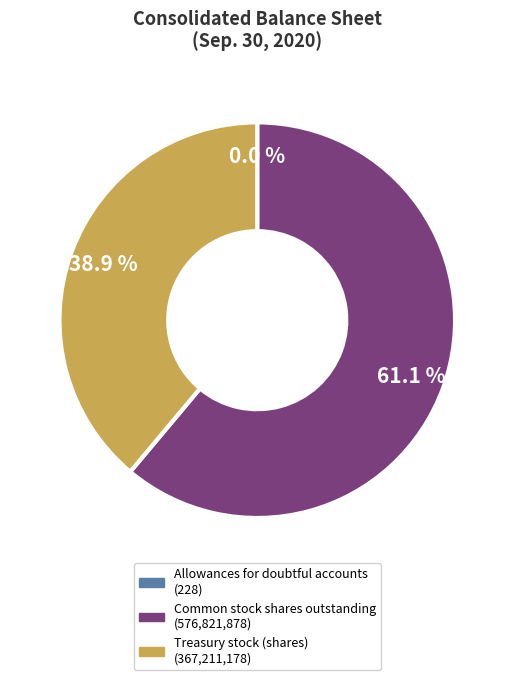

What is the largest slice in the pie chart?

Common stock shares outstanding